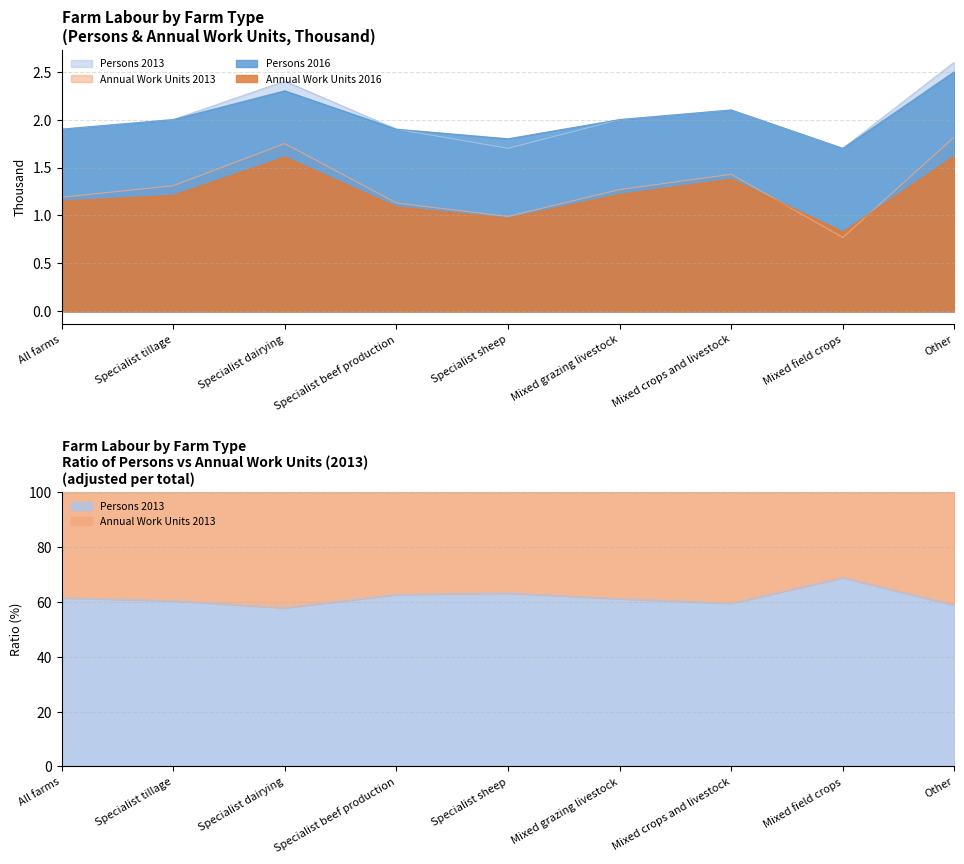

Which series changed the most between Specialist sheep and Other?

Persons 2013